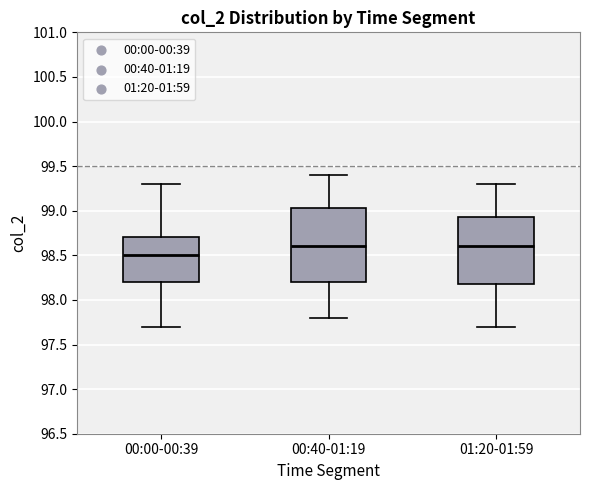

Reading left to right, transcribe this box plot: for each box, give where its median line is, the range the box spans, and where its two whiskers end, as read against the y-axis. The values are not printed on the chart, so give them approximately, as read against the axis.

00:00-00:39: median 98.50, box 98.20 to 98.70, whiskers 97.70 to 99.30
00:40-01:19: median 98.60, box 98.20 to 99.05, whiskers 97.80 to 99.40
01:20-01:59: median 98.60, box 98.20 to 98.95, whiskers 97.70 to 99.30